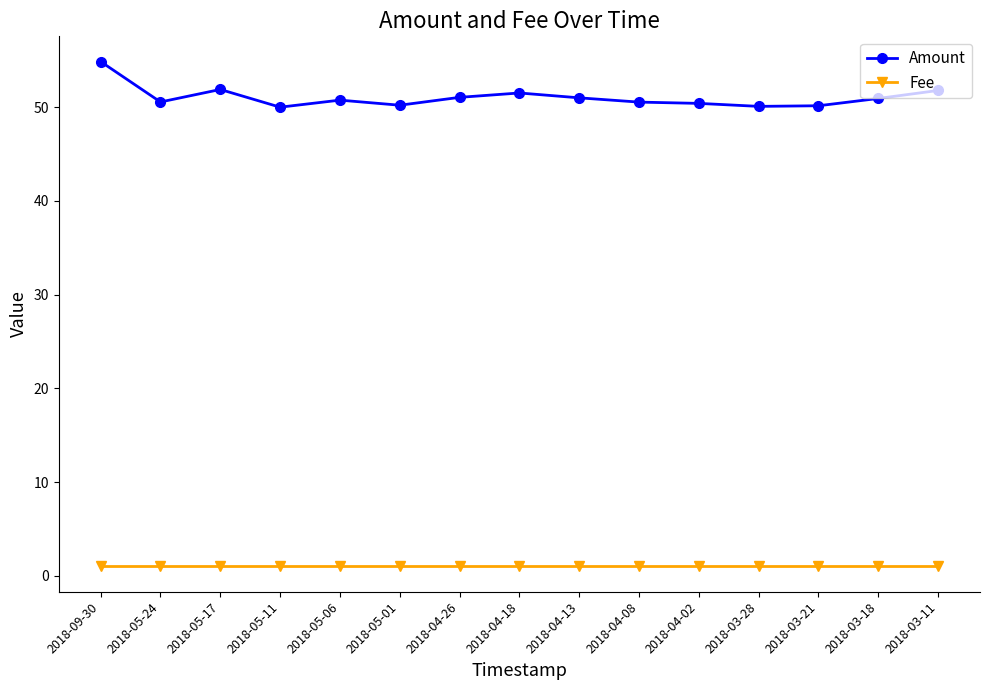

Which series has the widest spread of values?

Amount